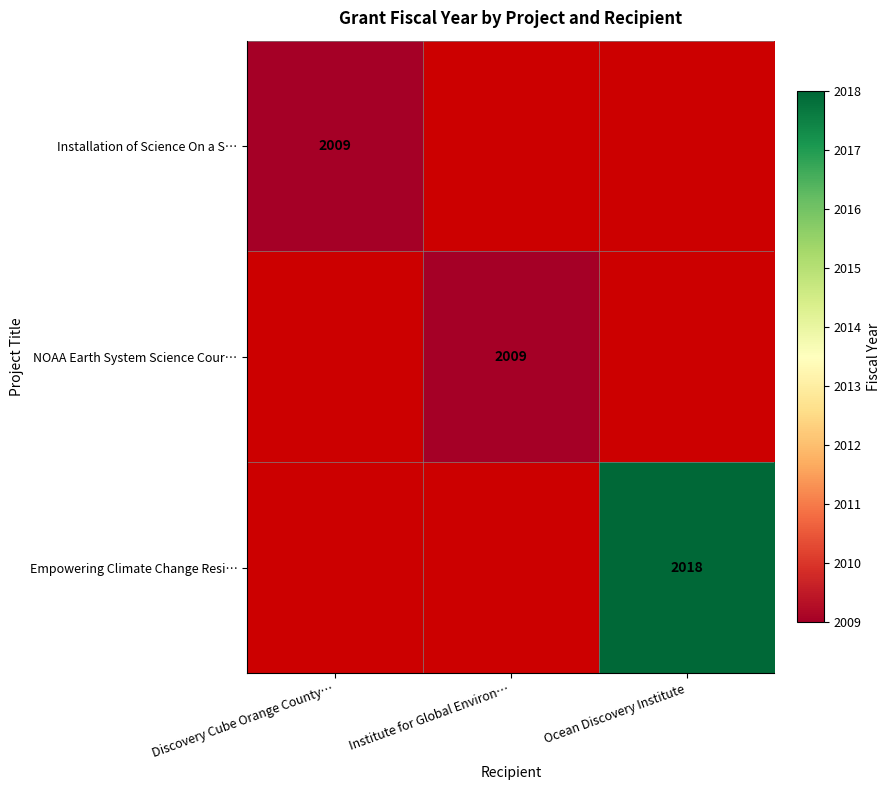

True or false: Installation of Science On a S… has a value of 2009 at Discovery Cube Orange County….

True